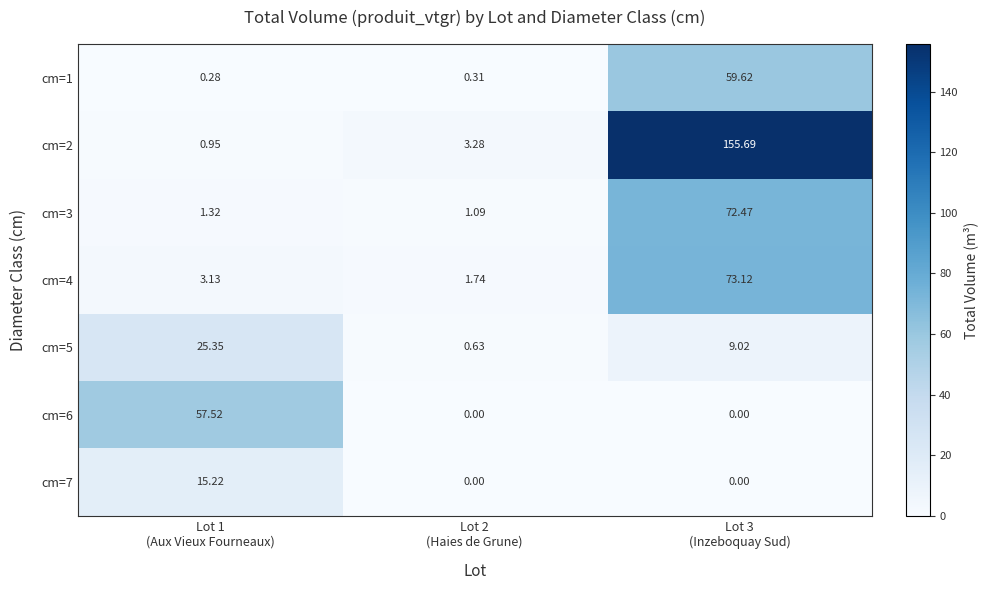

List the series in order of their peak value, highest first.

cm=2, cm=4, cm=3, cm=1, cm=6, cm=5, cm=7